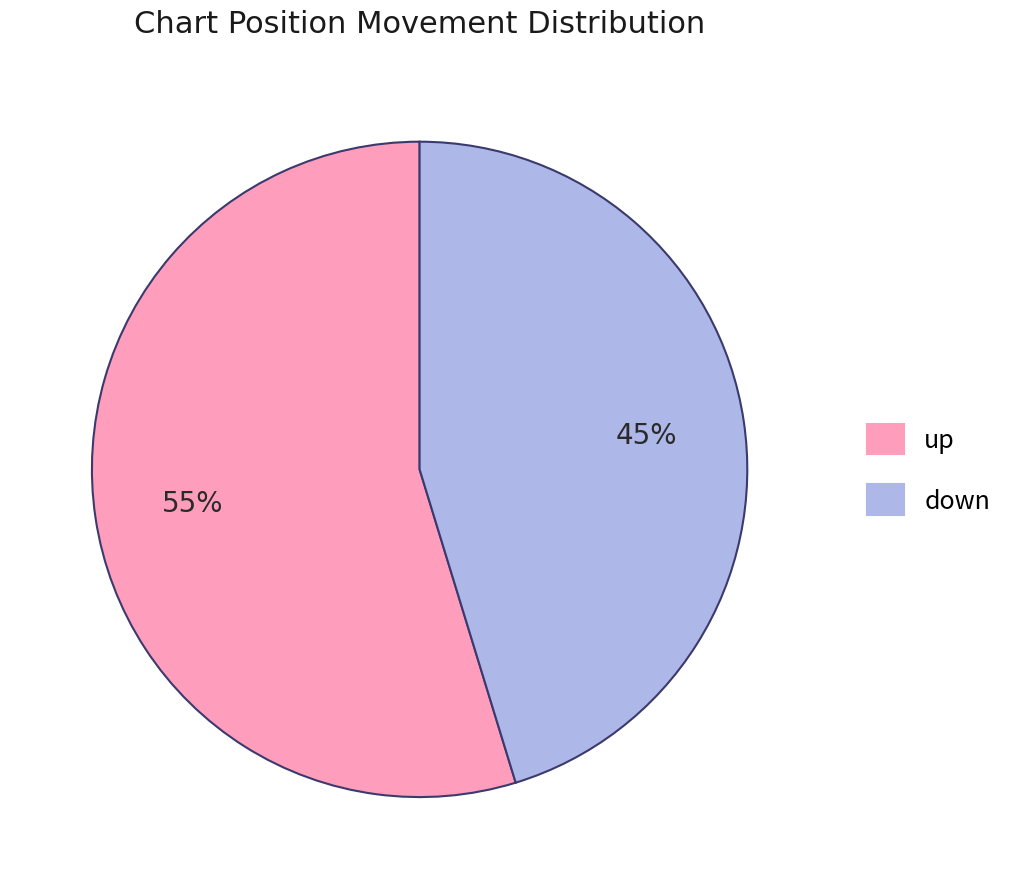

What is the largest slice in the pie chart?

up